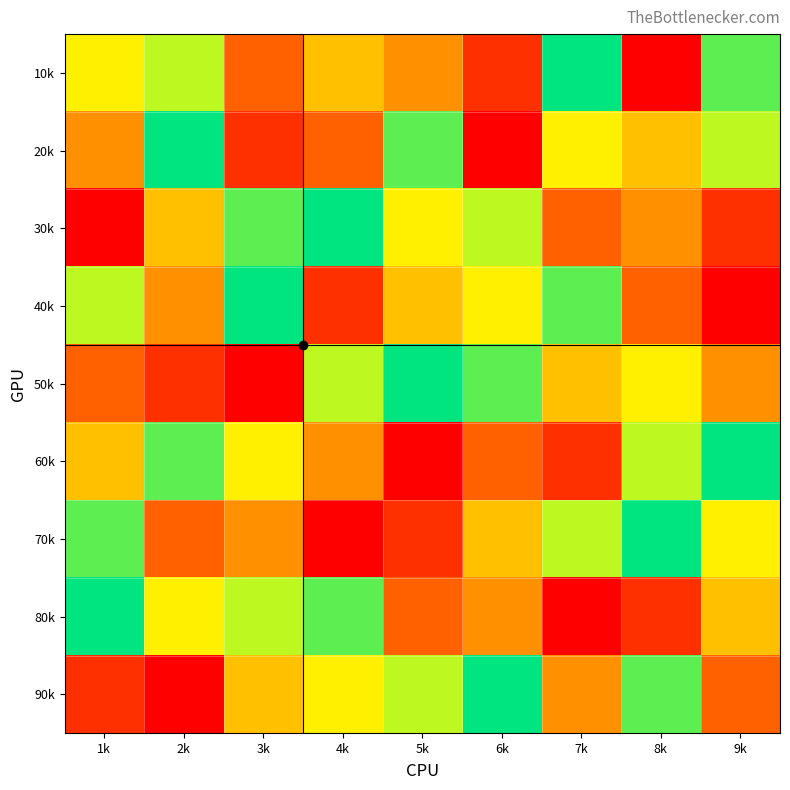

Reading left to right, extract all data points from this chart.

10k: 1k=6	2k=7	3k=3	4k=5	5k=4	6k=2	7k=9	8k=1	9k=8
20k: 1k=4	2k=9	3k=2	4k=3	5k=8	6k=1	7k=6	8k=5	9k=7
30k: 1k=1	2k=5	3k=8	4k=9	5k=6	6k=7	7k=3	8k=4	9k=2
40k: 1k=7	2k=4	3k=9	4k=2	5k=5	6k=6	7k=8	8k=3	9k=1
50k: 1k=3	2k=2	3k=1	4k=7	5k=9	6k=8	7k=5	8k=6	9k=4
60k: 1k=5	2k=8	3k=6	4k=4	5k=1	6k=3	7k=2	8k=7	9k=9
70k: 1k=8	2k=3	3k=4	4k=1	5k=2	6k=5	7k=7	8k=9	9k=6
80k: 1k=9	2k=6	3k=7	4k=8	5k=3	6k=4	7k=1	8k=2	9k=5
90k: 1k=2	2k=1	3k=5	4k=6	5k=7	6k=9	7k=4	8k=8	9k=3